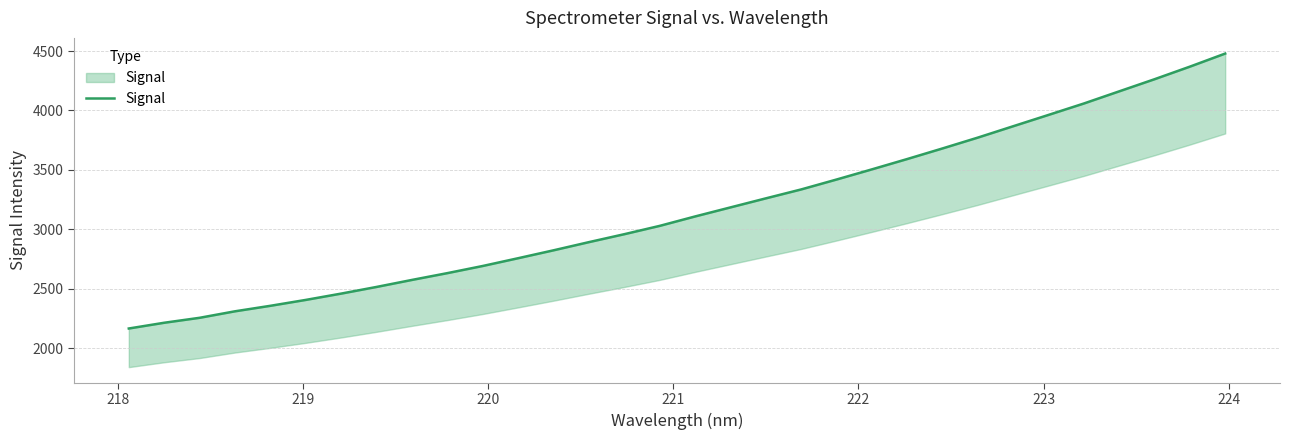

What is the smallest value displayed?

2166.3